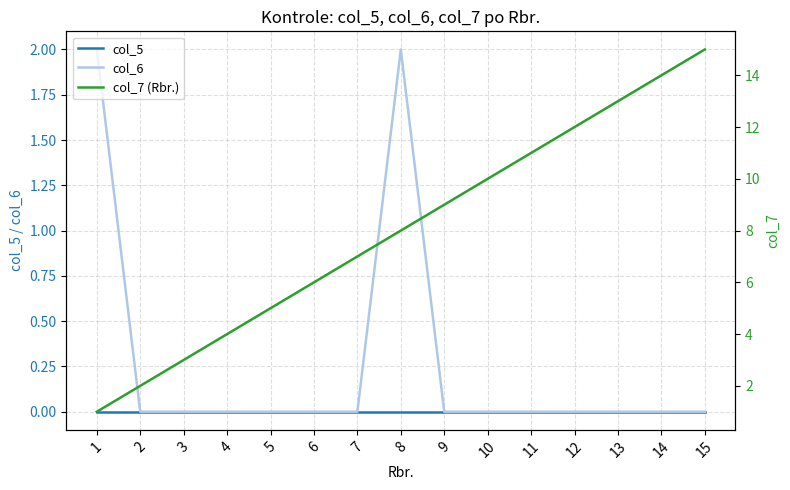

Does the chart have visible grid lines?

Yes